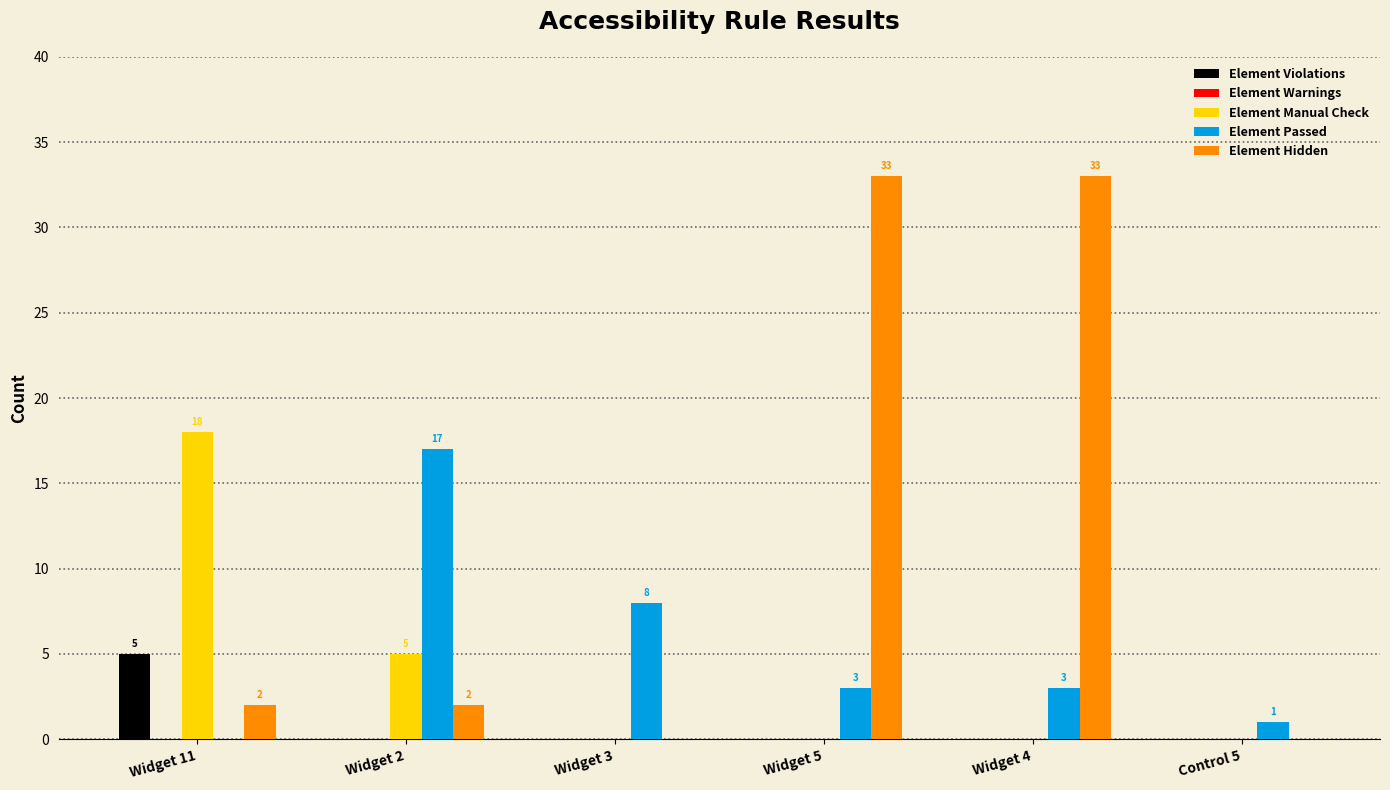

Is the value of Element Passed at Widget 2 greater than the value of Element Hidden at Widget 5?

No